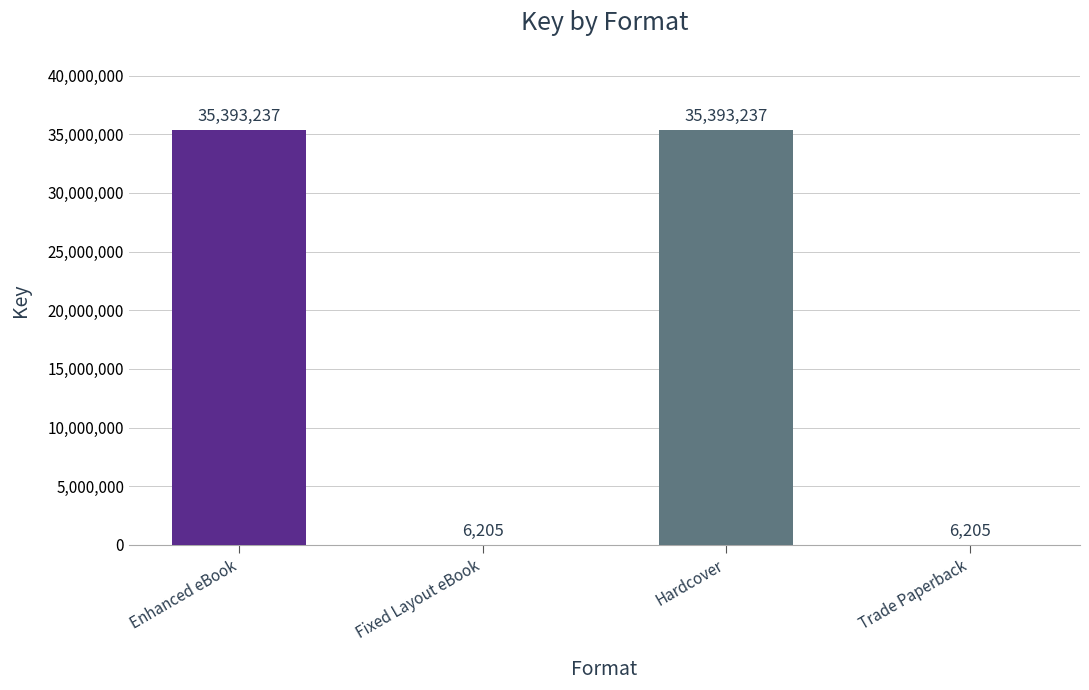

Reading left to right, what are all the values shown in this chart?

35393237	6205	35393237	6205